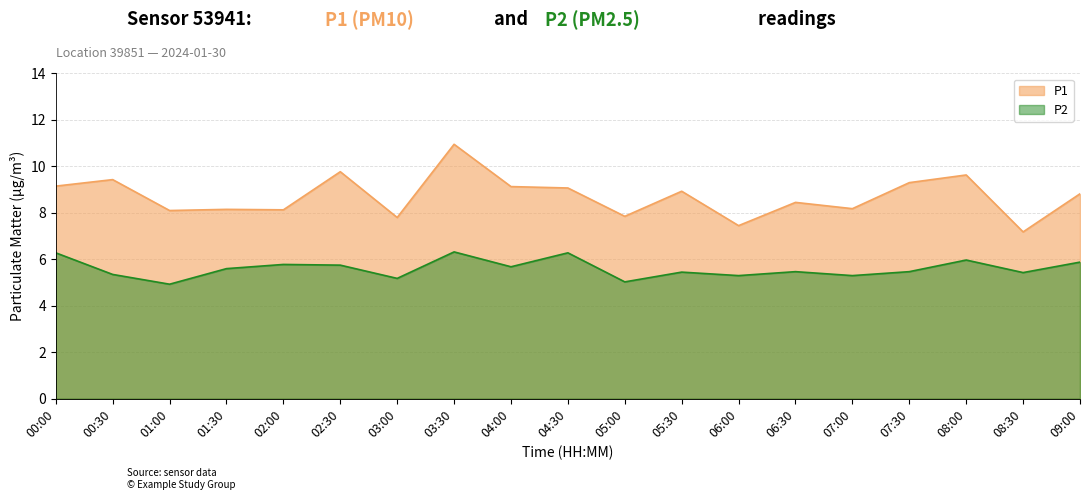

The value of P2 at 01:00 is 4.9. True or false?

True